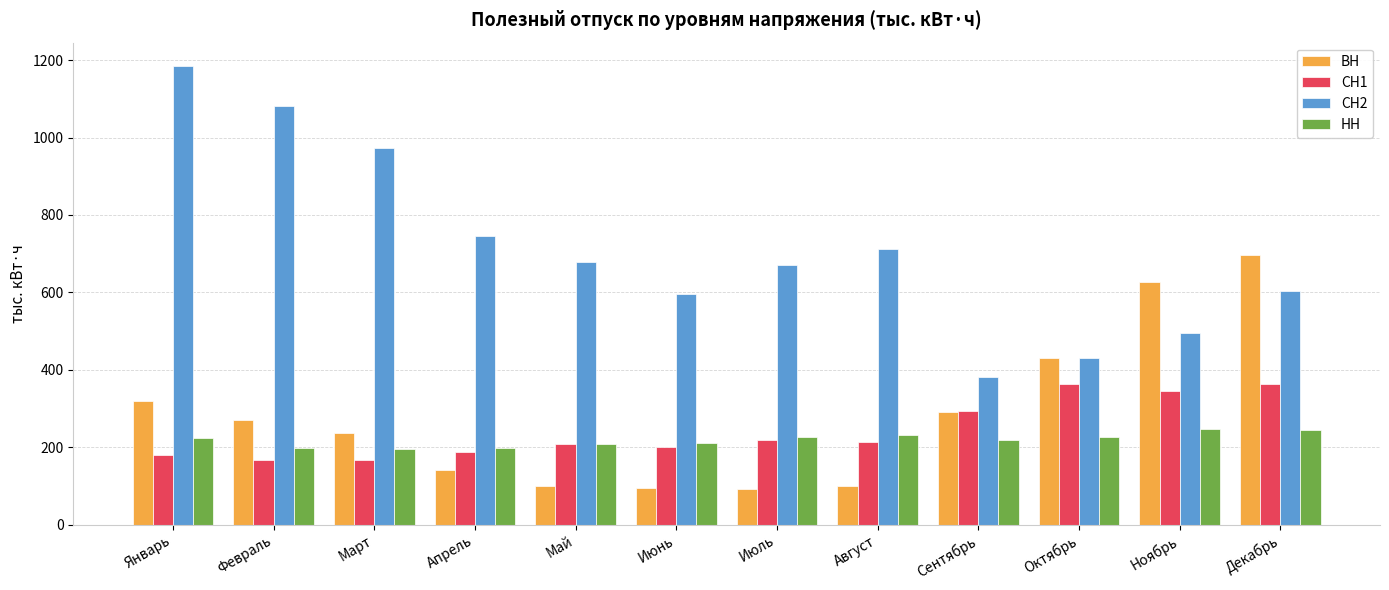

Is it true that ВН equals 236.5 at Март?

True